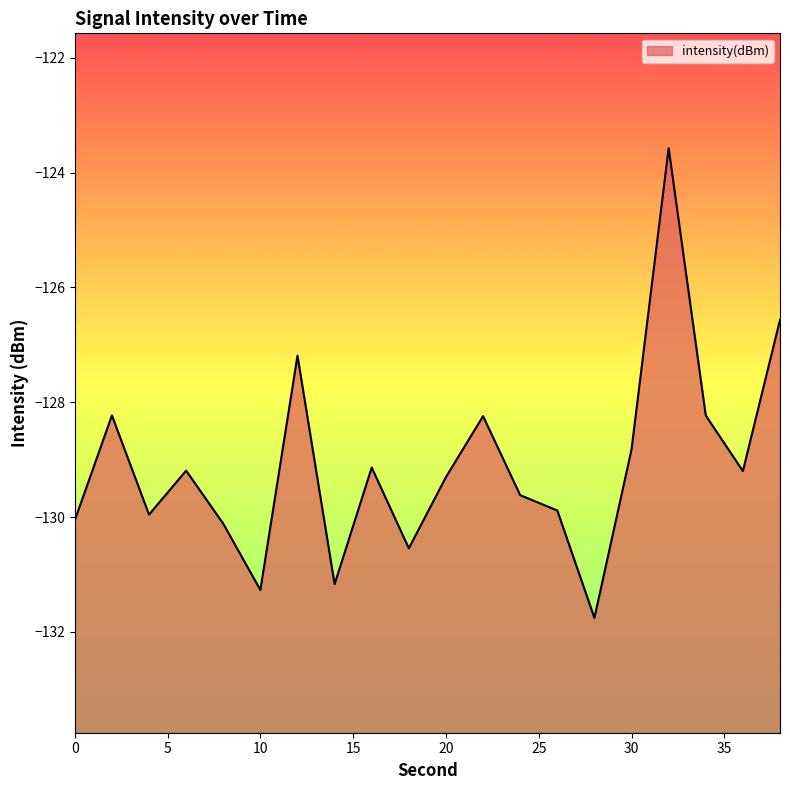

Does the chart display data point markers on the line(s)?

No